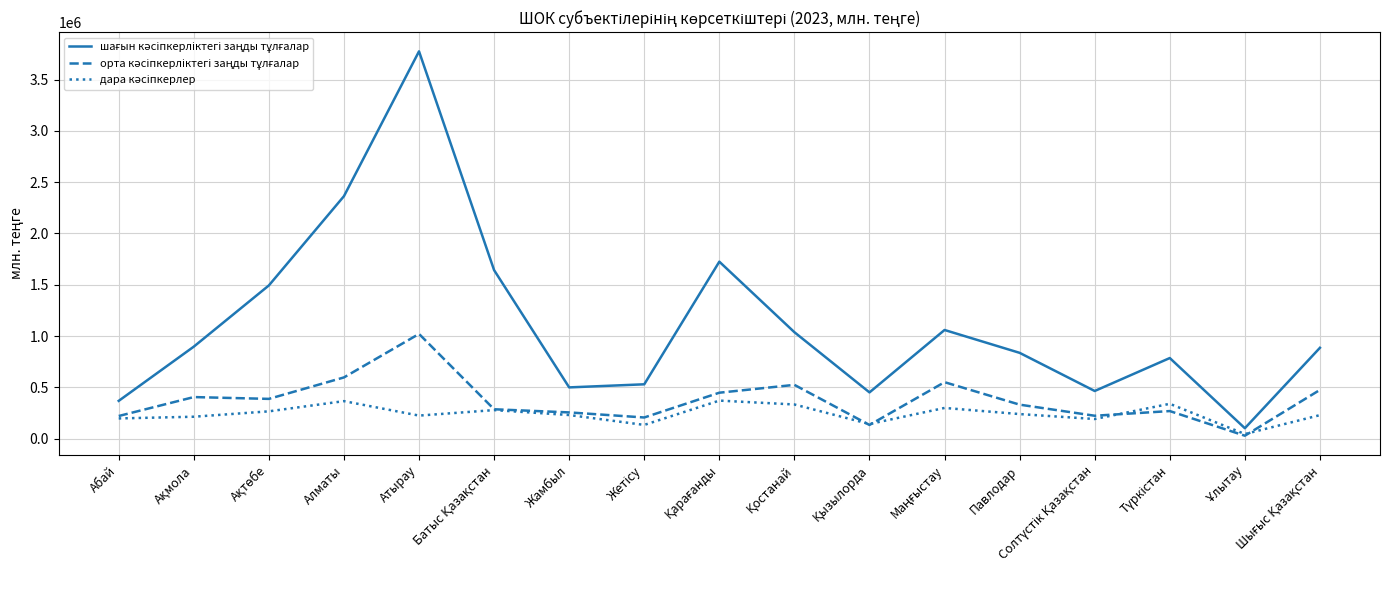

What is the greatest value displayed?

3776691